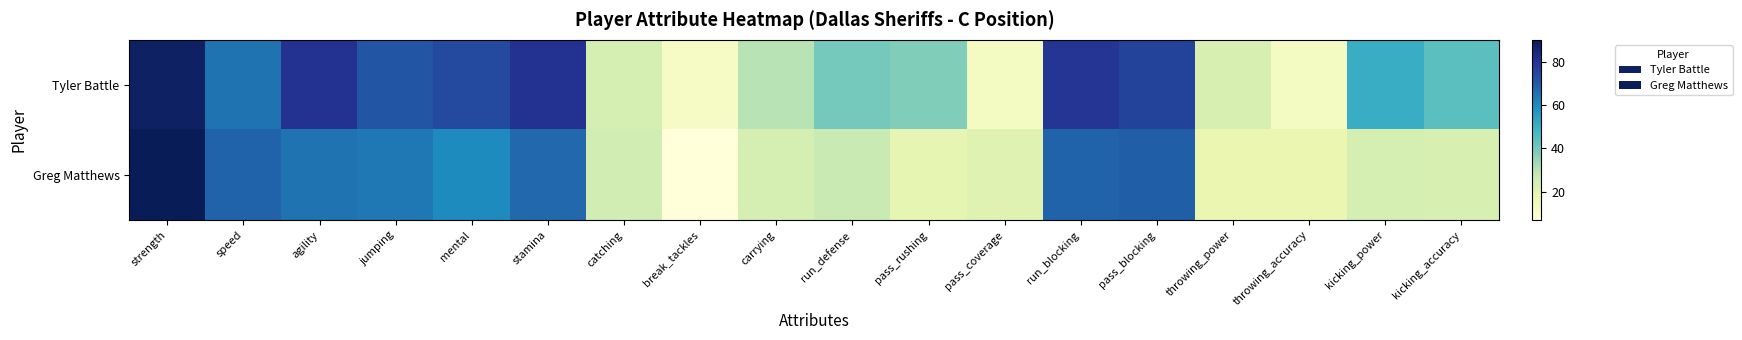

Reading right to left, what are all the values shown in this chart?

Tyler Battle: kicking_accuracy=44	kicking_power=51	throwing_accuracy=13	throwing_power=23	pass_blocking=76	run_blocking=79	pass_coverage=13	pass_rushing=38	run_defense=40	carrying=30	break_tackles=12	catching=24	stamina=80	mental=74	jumping=71	agility=80	speed=65	strength=88
Greg Matthews: kicking_accuracy=23	kicking_power=24	throwing_accuracy=18	throwing_power=18	pass_blocking=69	run_blocking=68	pass_coverage=21	pass_rushing=19	run_defense=27	carrying=24	break_tackles=7	catching=25	stamina=67	mental=60	jumping=64	agility=65	speed=68	strength=90